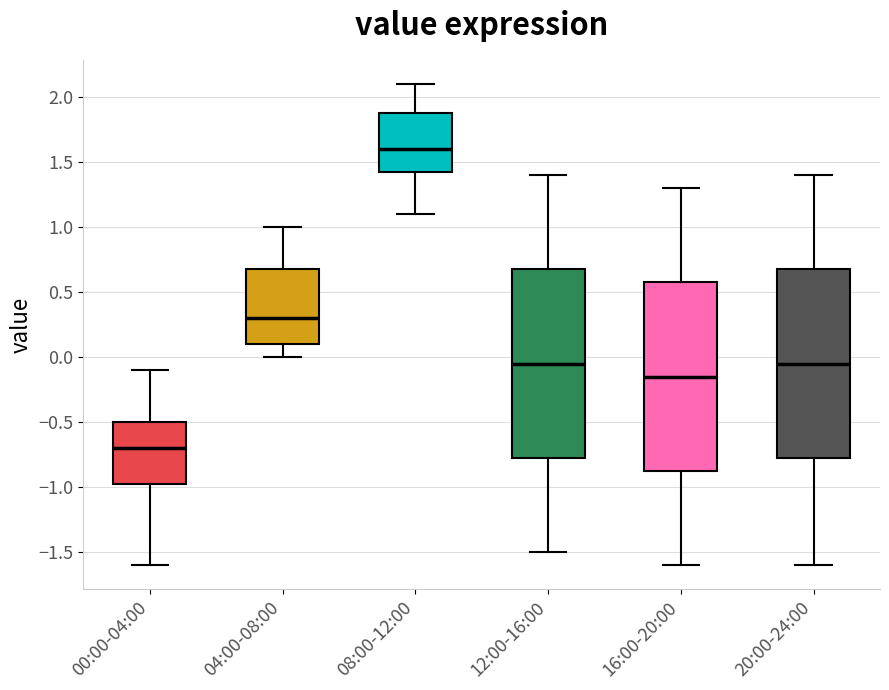

Reading left to right, read every box against the y-axis: the position of its median line, the range the box covers, and the ends of its whiskers. The values are not printed on the chart, so give them approximately, as read against the axis.

00:00-04:00: median -0.70, box -0.95 to -0.50, whiskers -1.60 to -0.10
04:00-08:00: median 0.30, box 0.10 to 0.70, whiskers 0.00 to 1.00
08:00-12:00: median 1.60, box 1.45 to 1.90, whiskers 1.10 to 2.10
12:00-16:00: median -0.05, box -0.75 to 0.70, whiskers -1.50 to 1.40
16:00-20:00: median -0.15, box -0.85 to 0.60, whiskers -1.60 to 1.30
20:00-24:00: median -0.05, box -0.75 to 0.70, whiskers -1.60 to 1.40